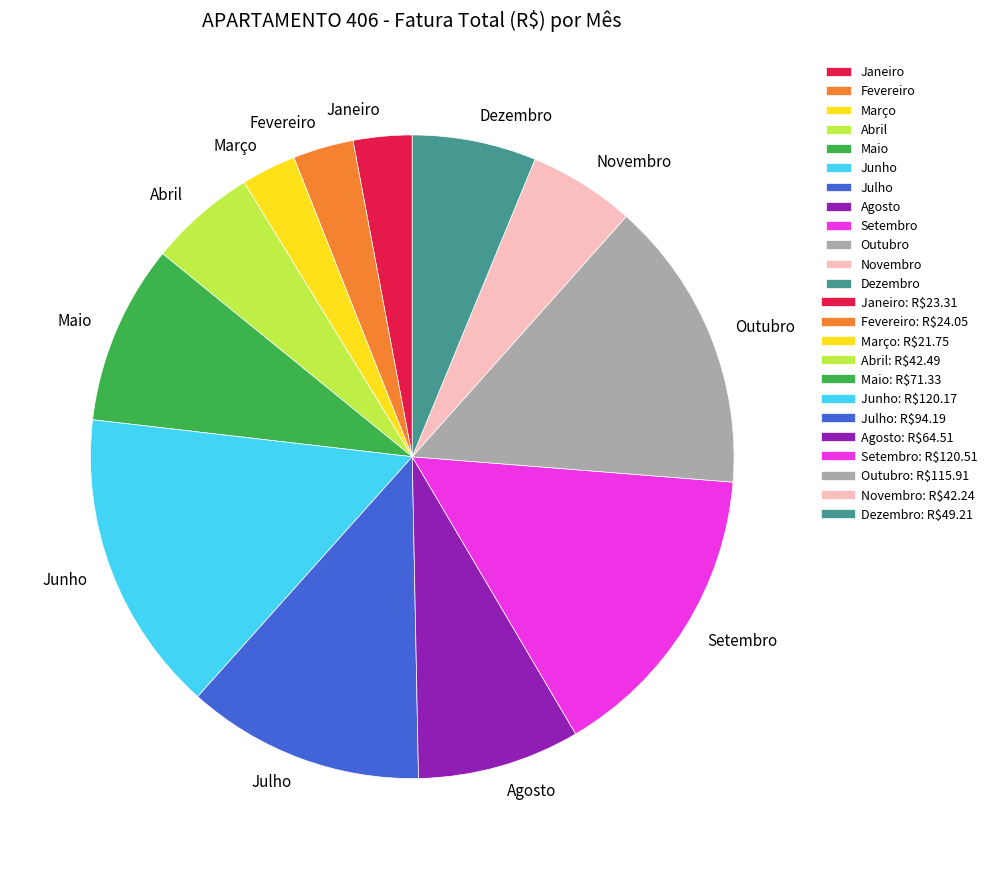

Is the sum of Junho and Novembro greater than half?

No